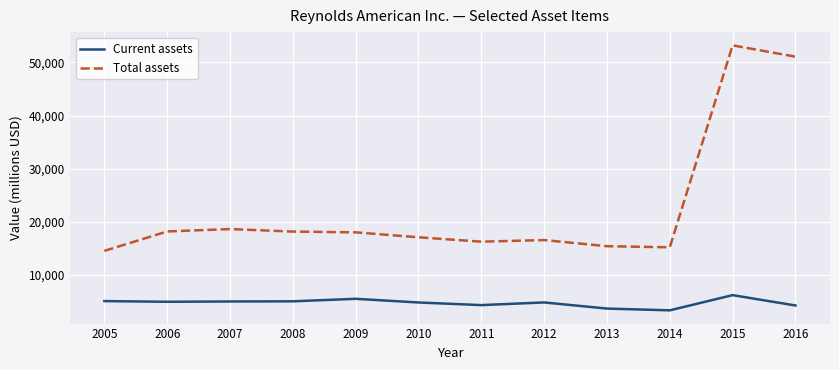

What is the maximum value for Total assets?

53224